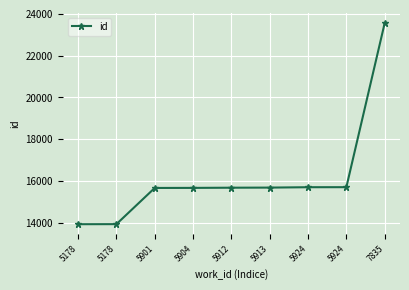

Does the chart have visible grid lines?

Yes